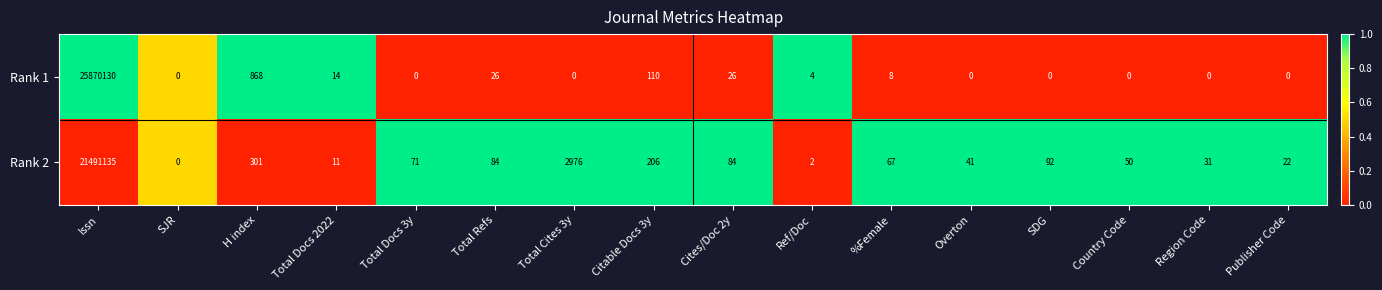

What is the spread (max minus min) of values at Cites/Doc 2y?

58